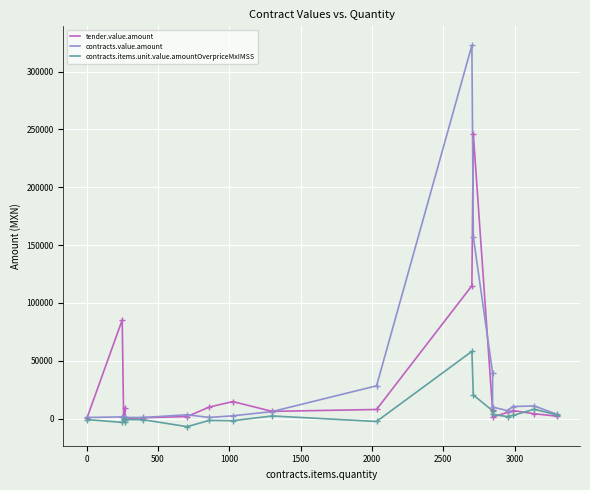

Which series has the widest spread of values?

contracts.value.amount